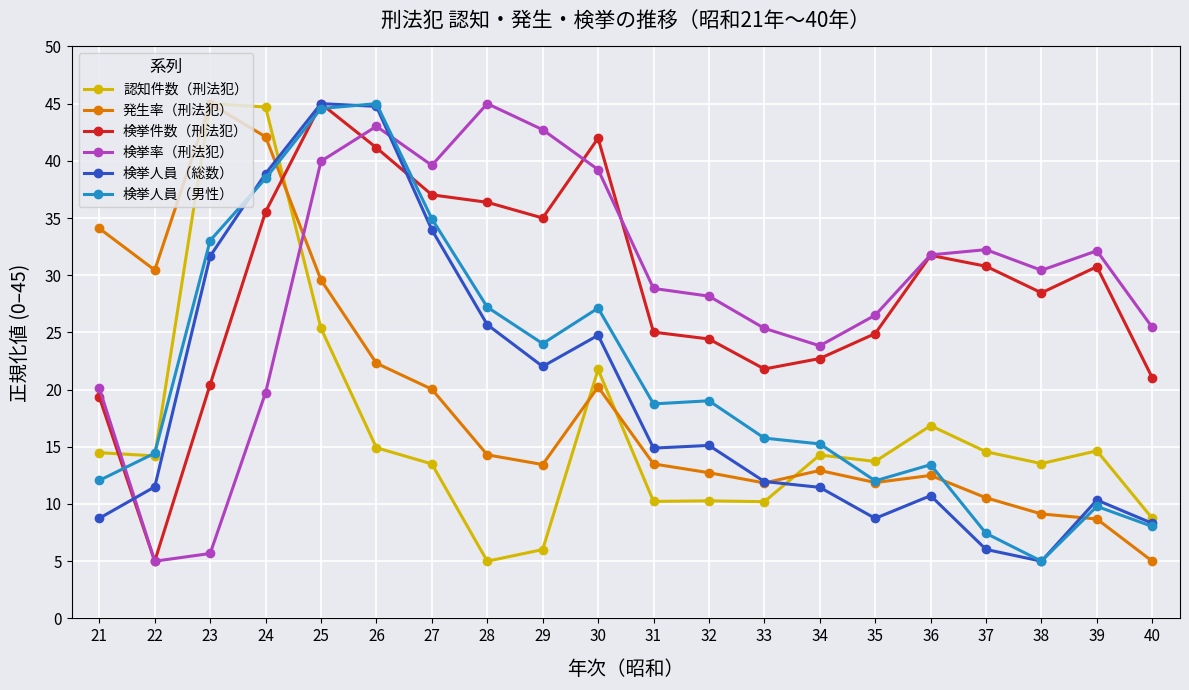

After their last crossing, which series has the higher values: 検挙件数（刑法犯） or 発生率（刑法犯）?

検挙件数（刑法犯）